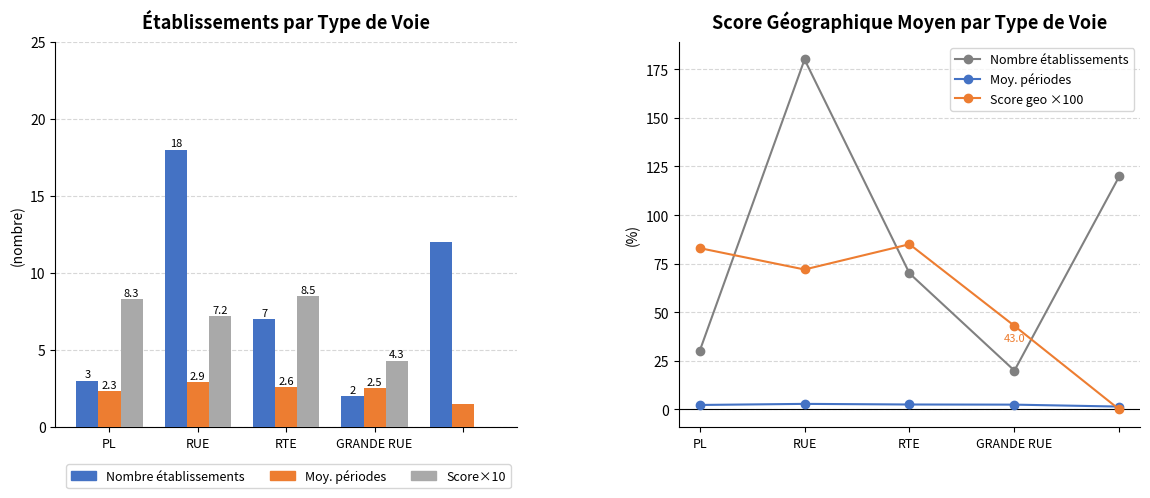

True or false: Score geo ×100 has a value of 83.0 at PL.

True